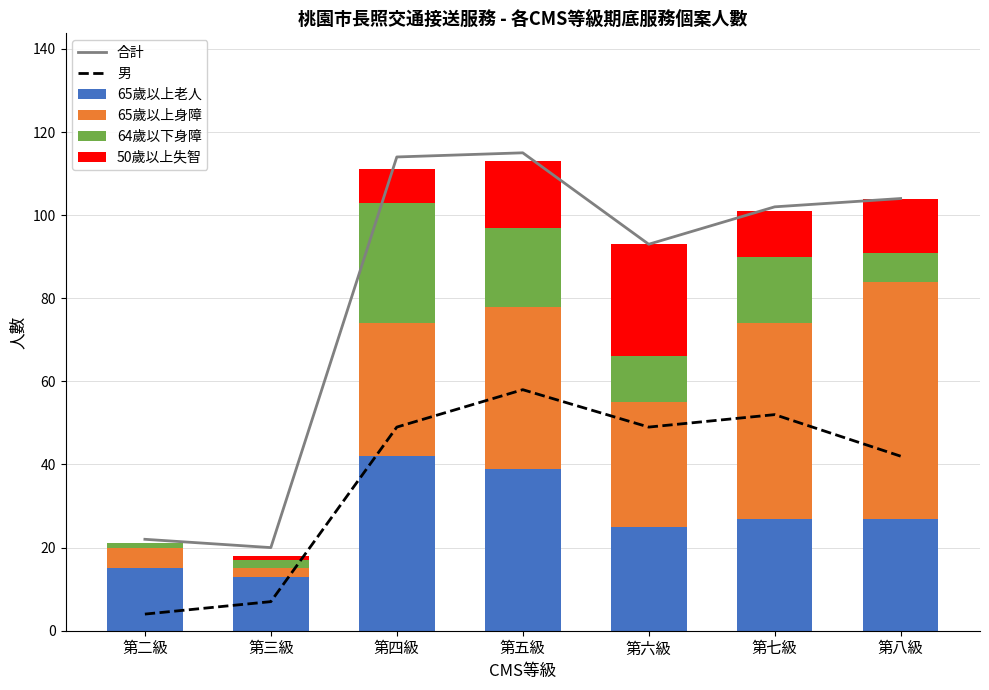

How many values in the 64歲以下身障 series are below 11?

3